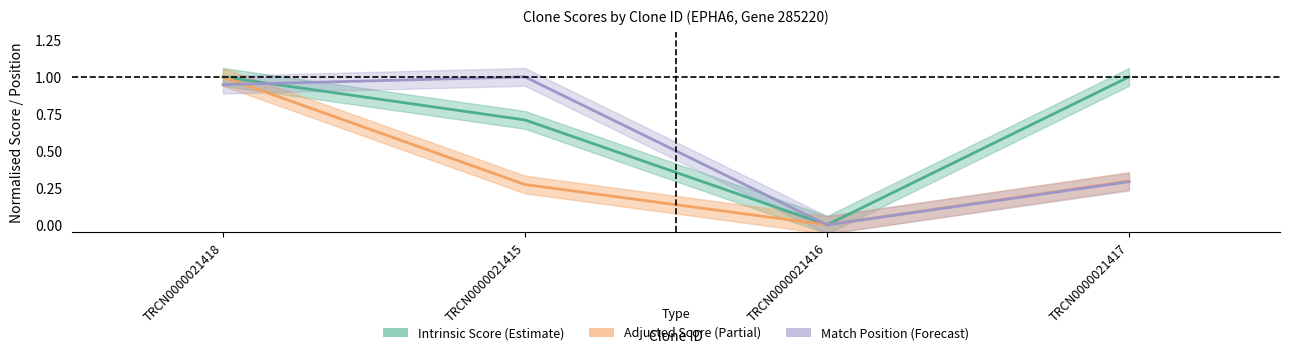

Which has a higher value, TRCN0000021416 or TRCN0000021418?

TRCN0000021418